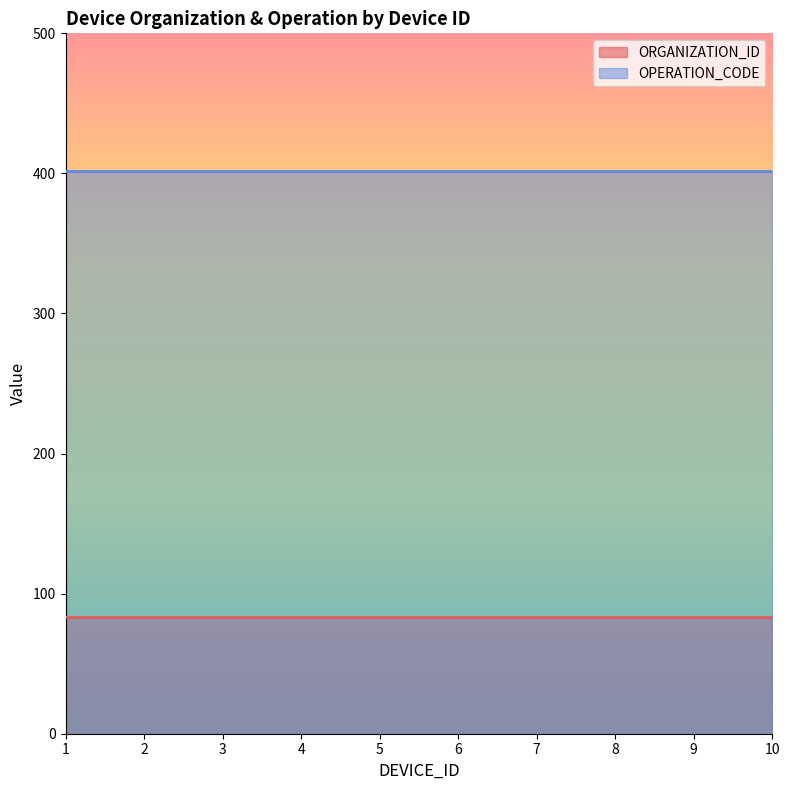

What is the highest value of the OPERATION_CODE series?

402